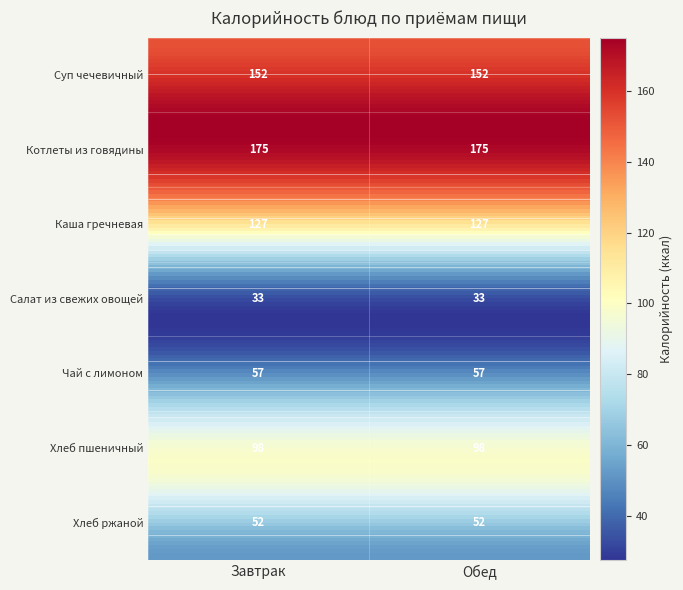

What is the minimum value shown in the chart?

33.0